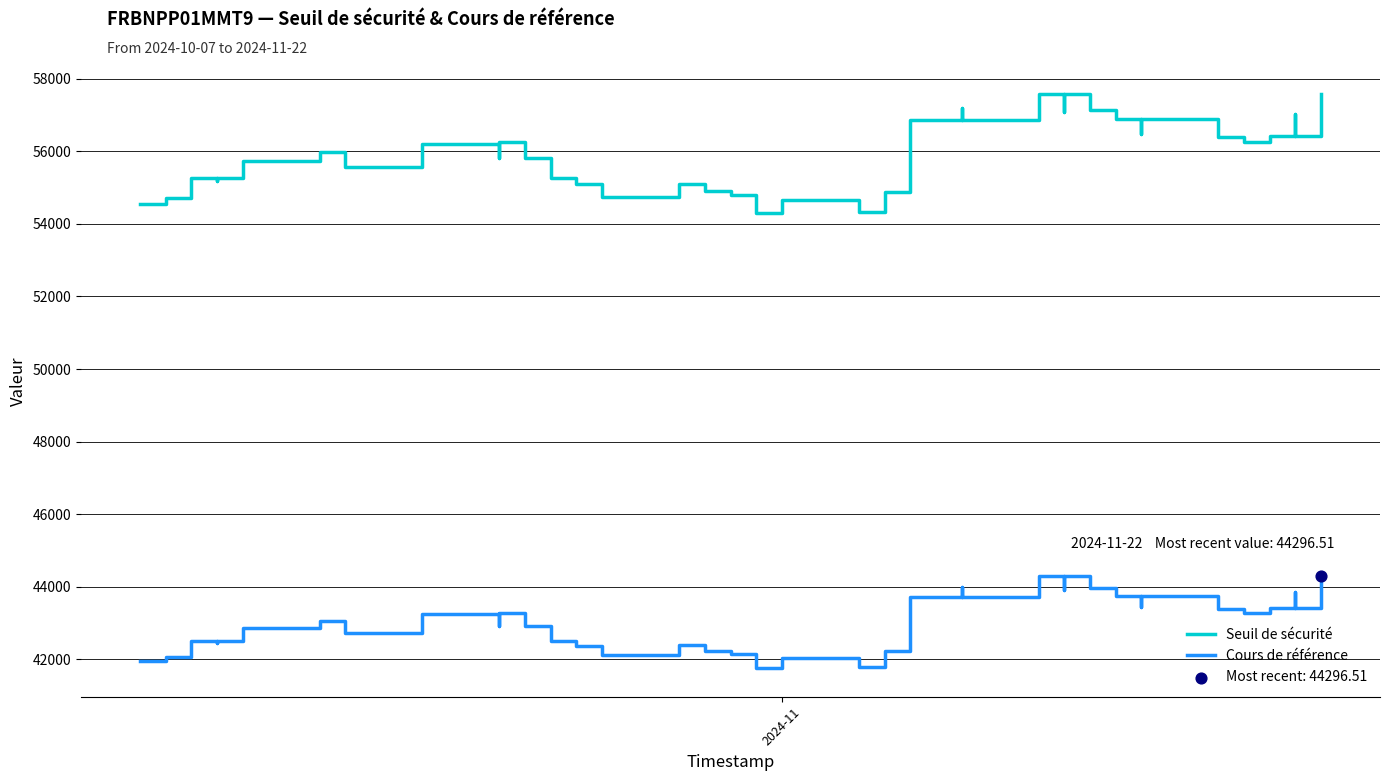

Is the value of Seuil de sécurité at 15 greater than the value of Cours de référence at 8?

Yes